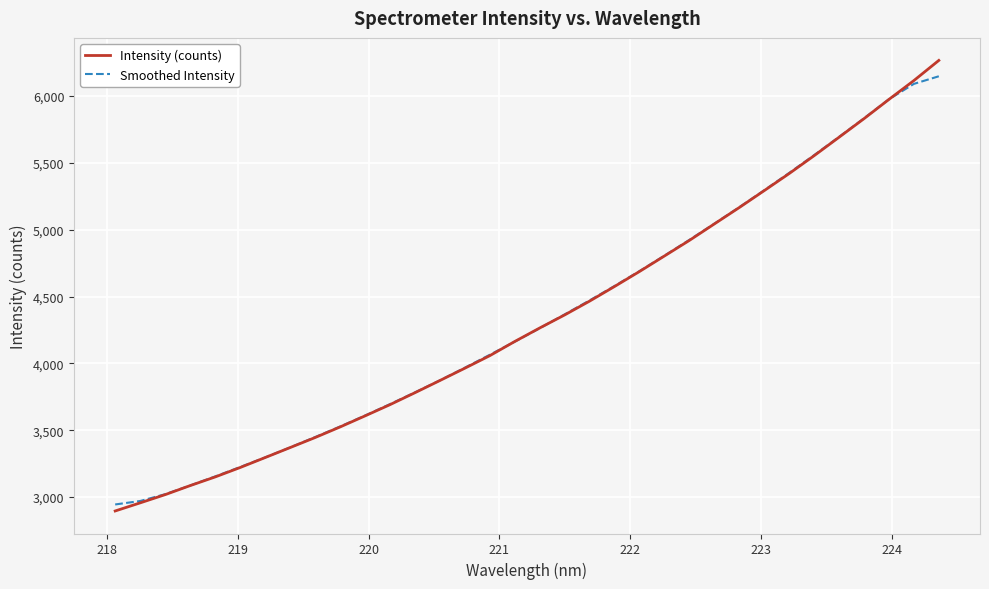

Which series has the widest spread of values?

Intensity (counts)